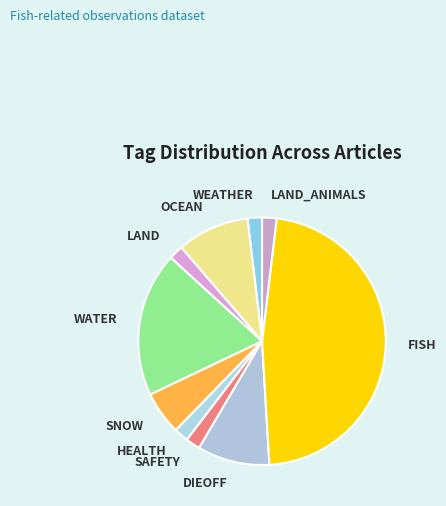

Is OCEAN the majority of the pie?

No